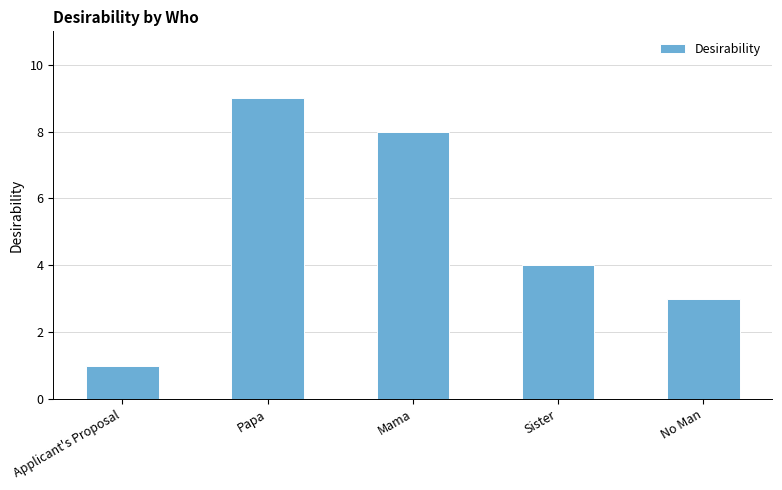

What is the change in value from Papa to No Man?

-6